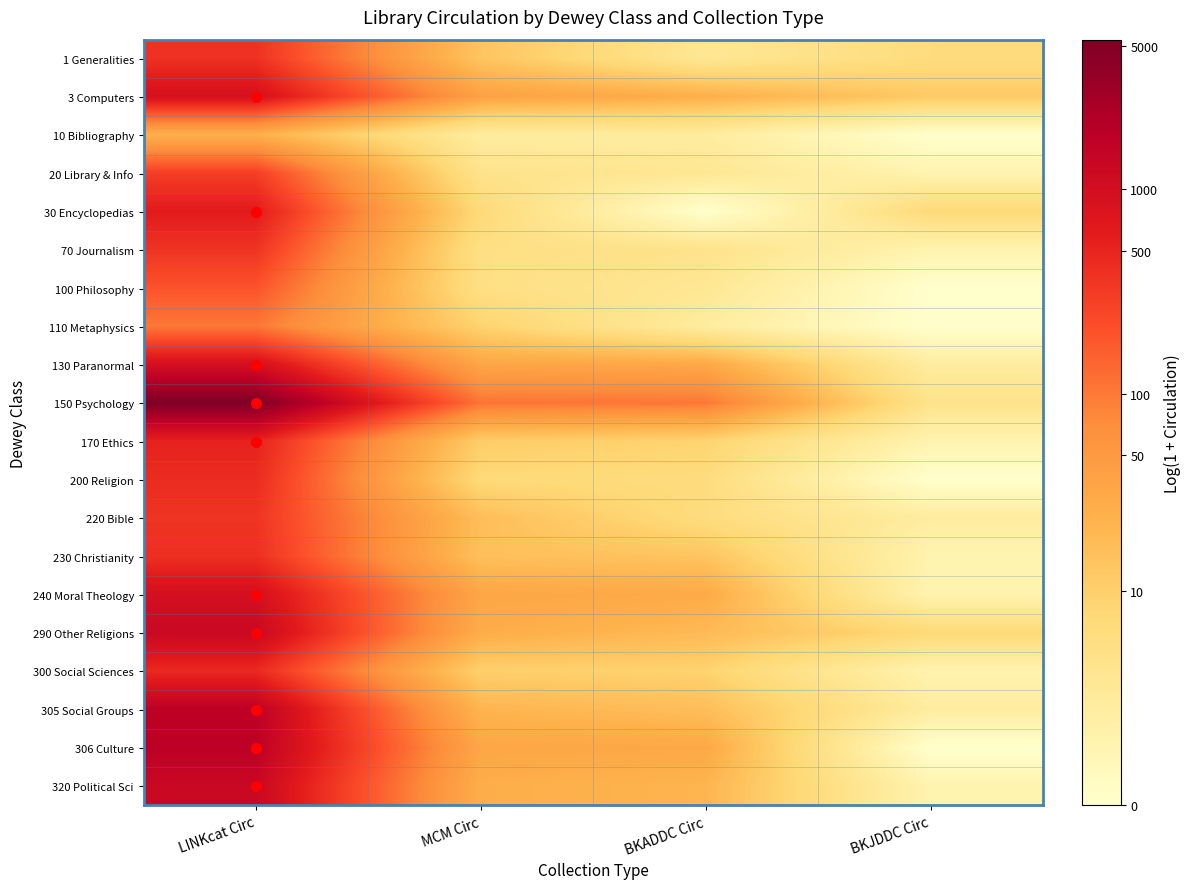

At which category is the sum across all series the highest?

LINKcat Circ